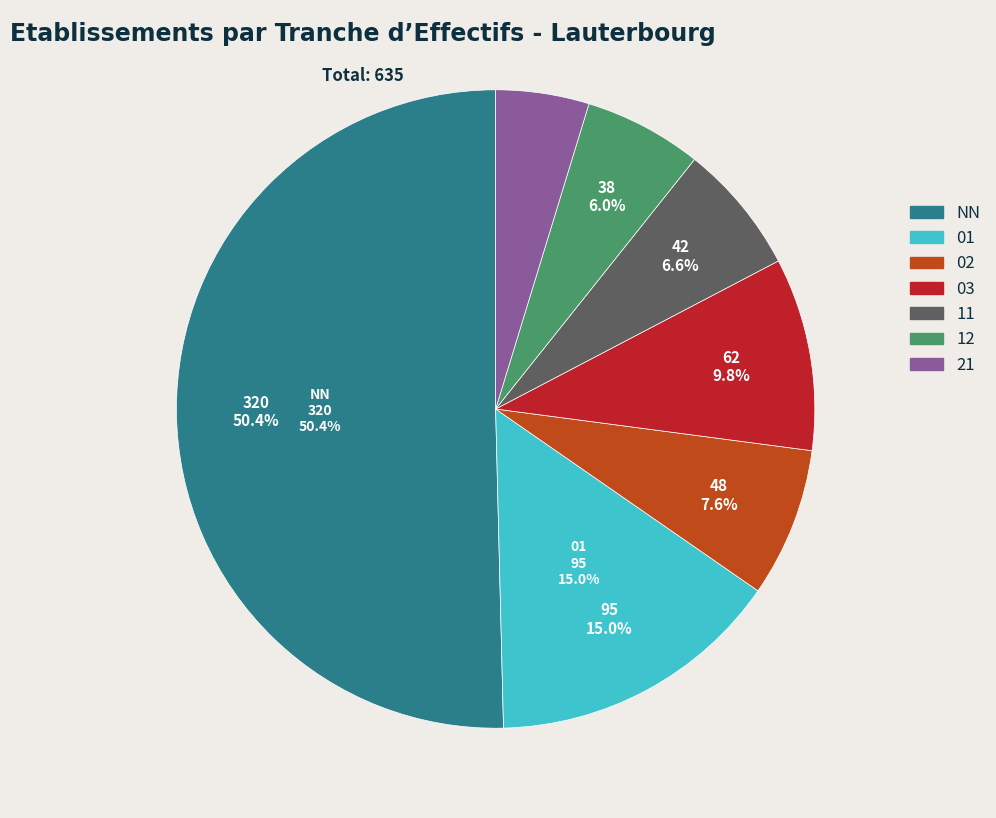

How many slices are in this pie chart?

7